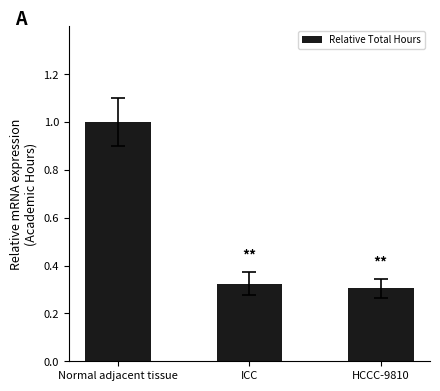

What is the sum of all values?

1.6